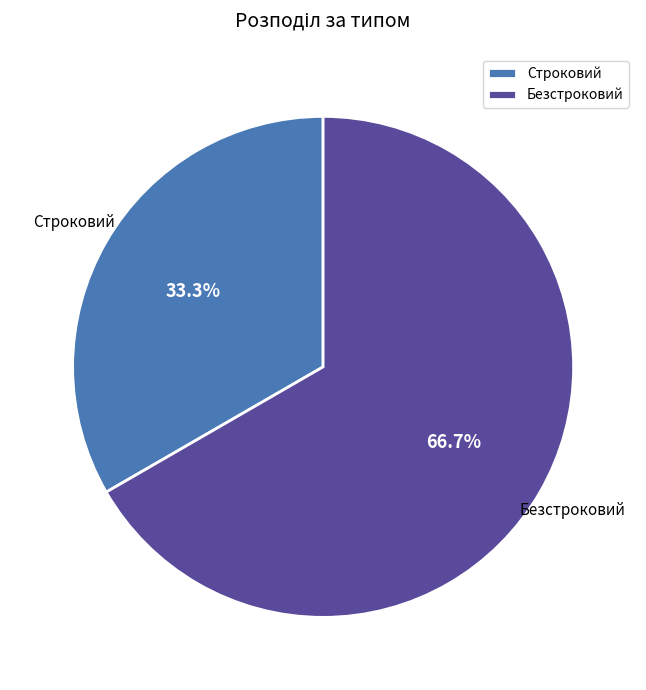

To the nearest percent, what is the average slice percentage?

50%